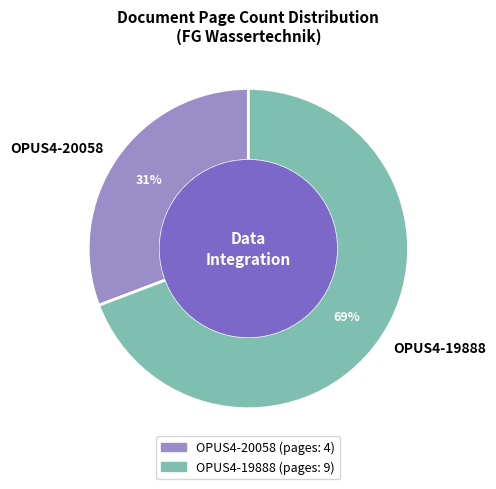

Is the sum of OPUS4-19888 and OPUS4-20058 greater than half?

Yes